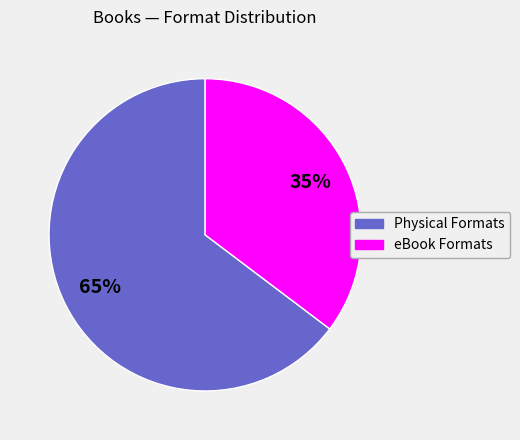

Is there a majority slice in this chart?

Yes